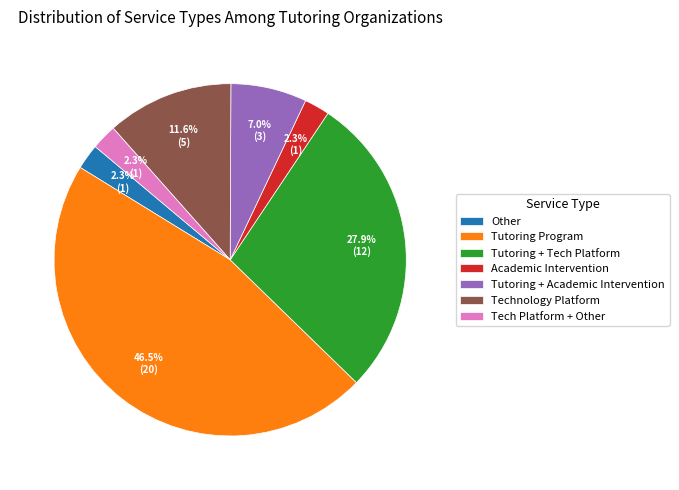

Does Tutoring Program represent more than half of the total?

No